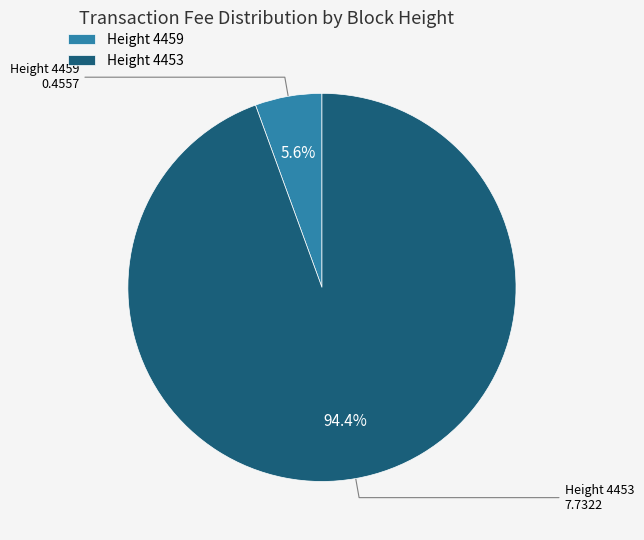

How many slices are in this pie chart?

2